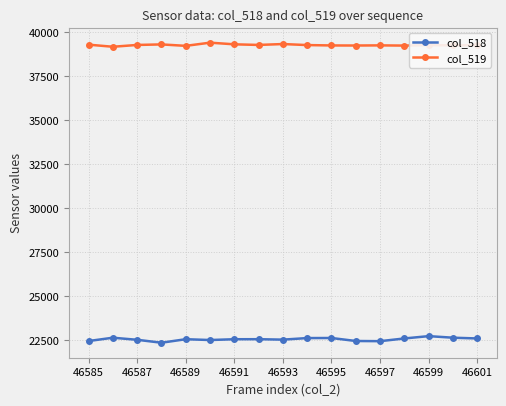

True or false: col_519 and col_518 intersect in this chart.

False